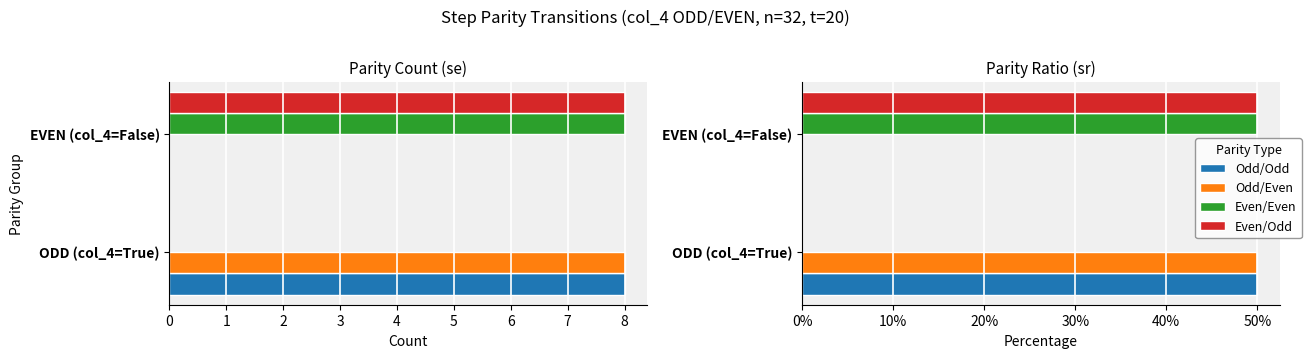

Is it true that Odd/Even equals 0.0 at 1?

True